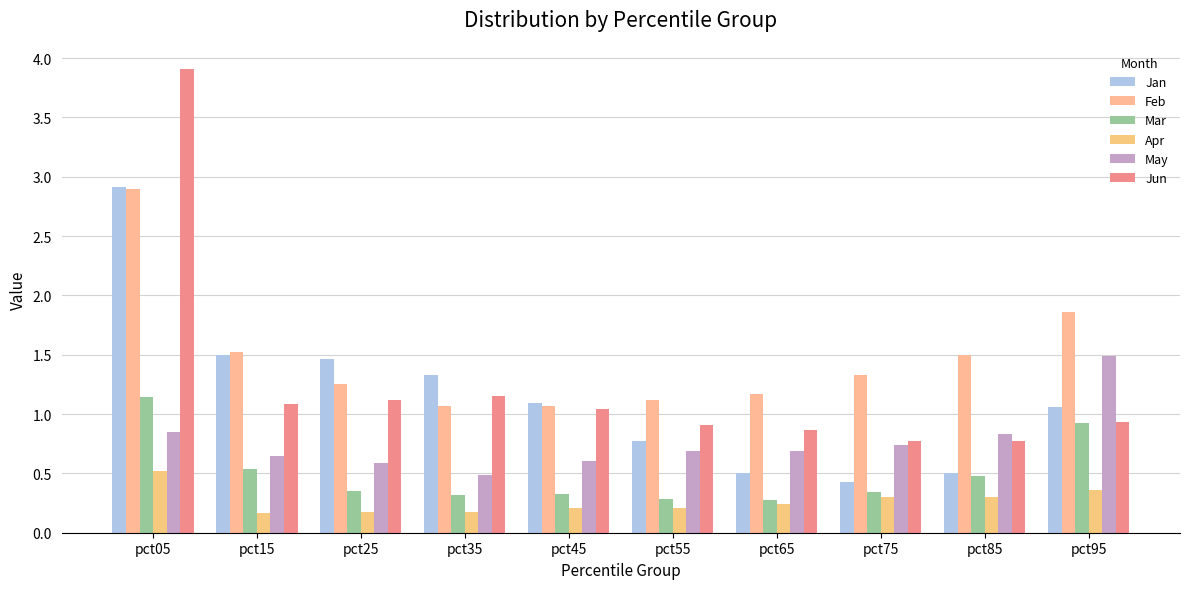

List the series in order of their peak value, lowest first.

Apr, Mar, May, Feb, Jan, Jun